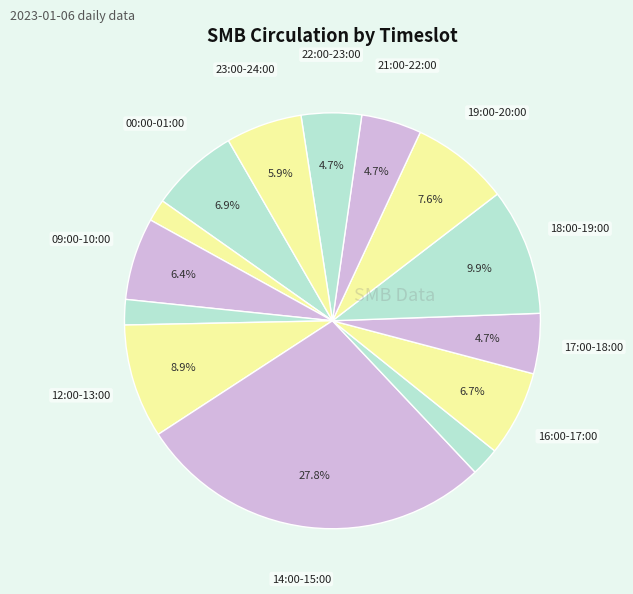

How many slices are in this pie chart?

14